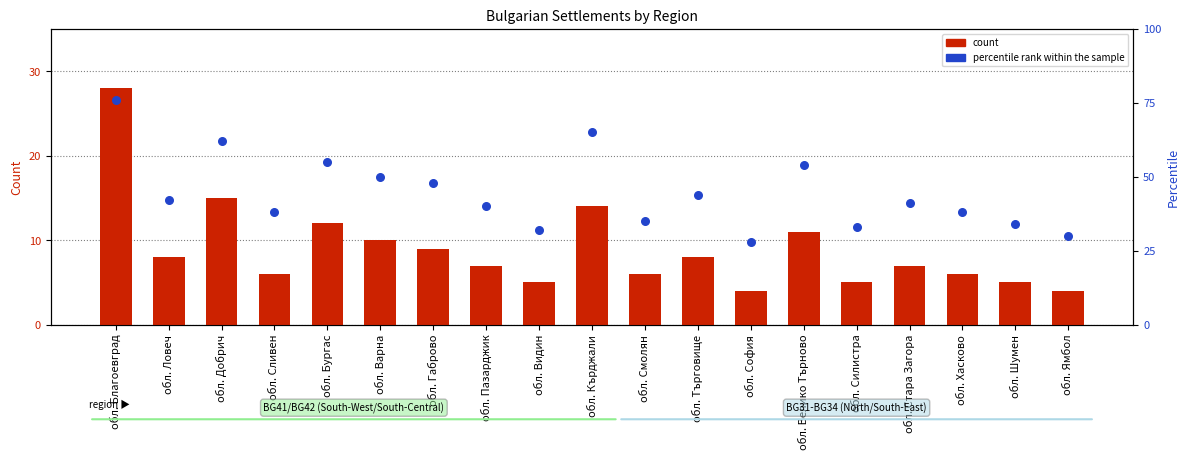

Which series has the largest total across all categories?

percentile rank within the sample